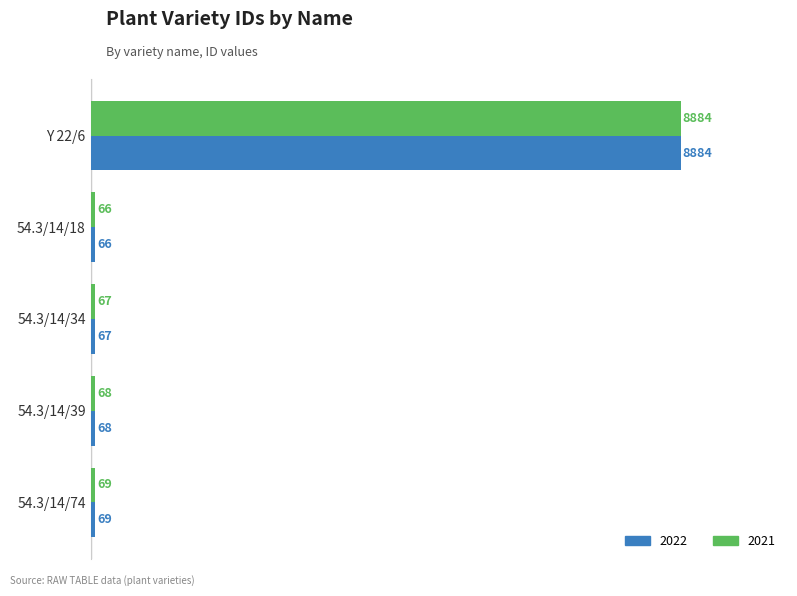

Read the 2022 value at 54.3/14/34, to the nearest 10.

70